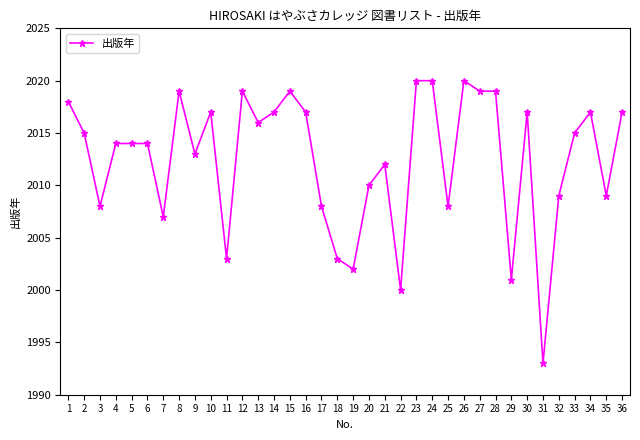

What is the sum of all values?

72449